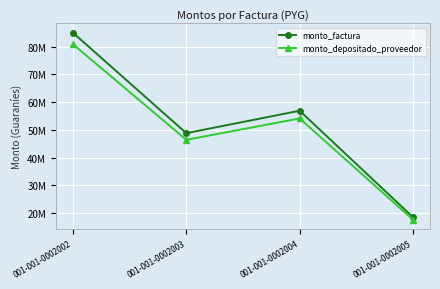

What are all the series names shown in the legend?

monto_factura, monto_depositado_proveedor